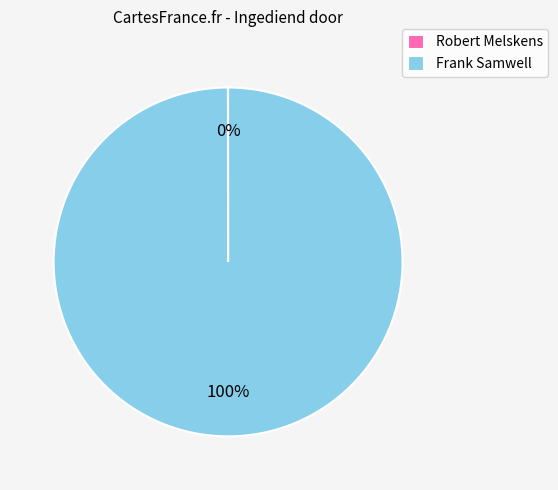

The Frank Samwell slice represents 100% of the pie. True or false?

True